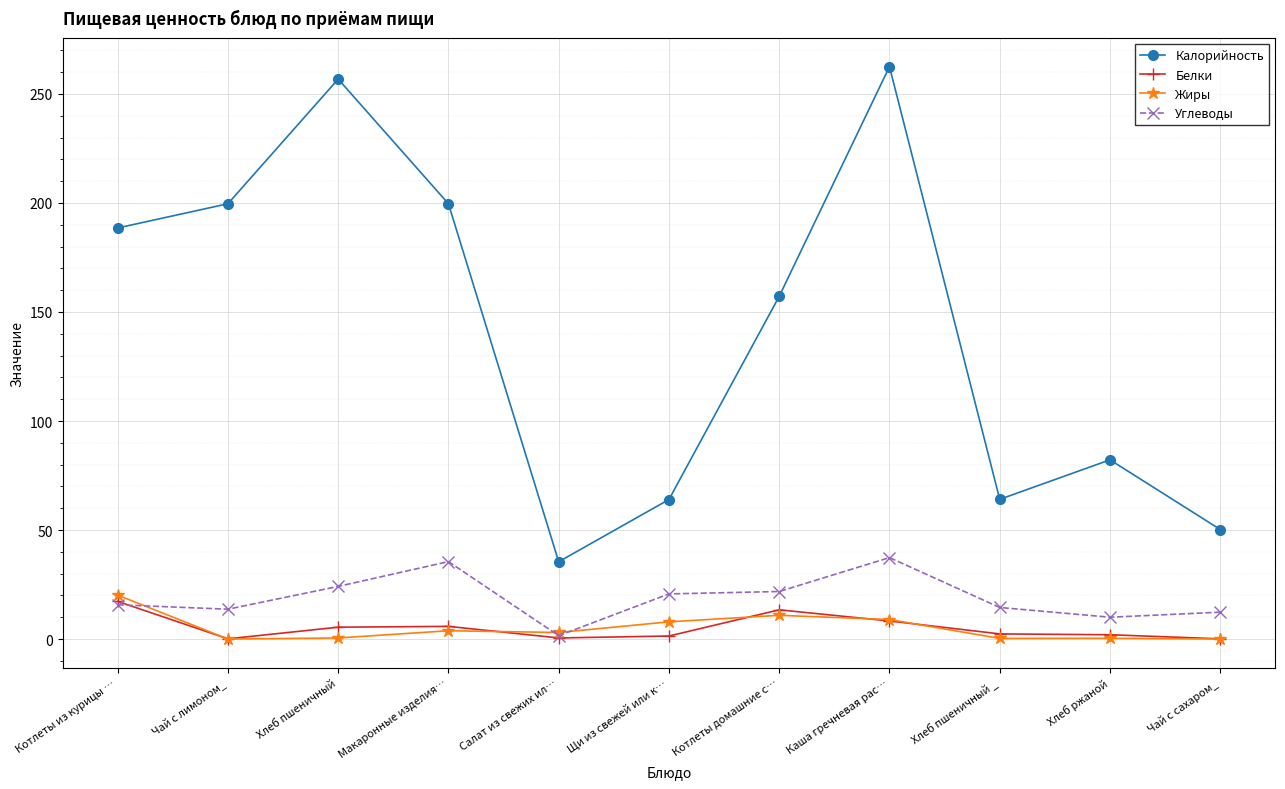

How many categories are shown in the chart?

11